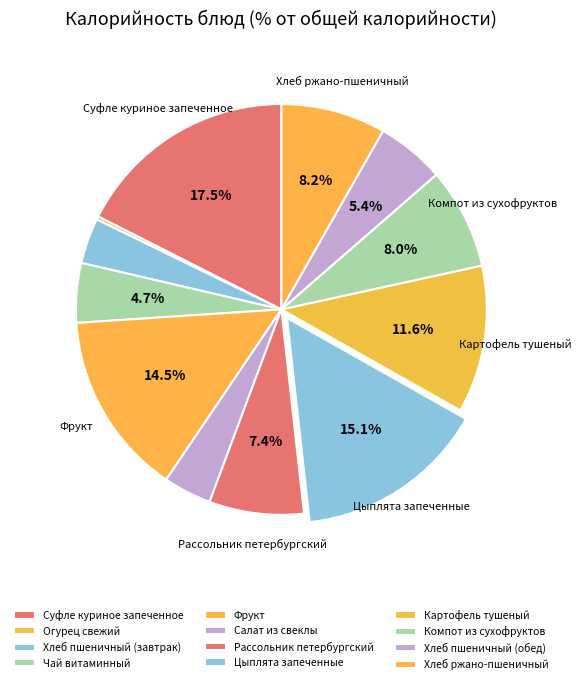

Is it true that Чай витаминный is 1% of the pie?

False